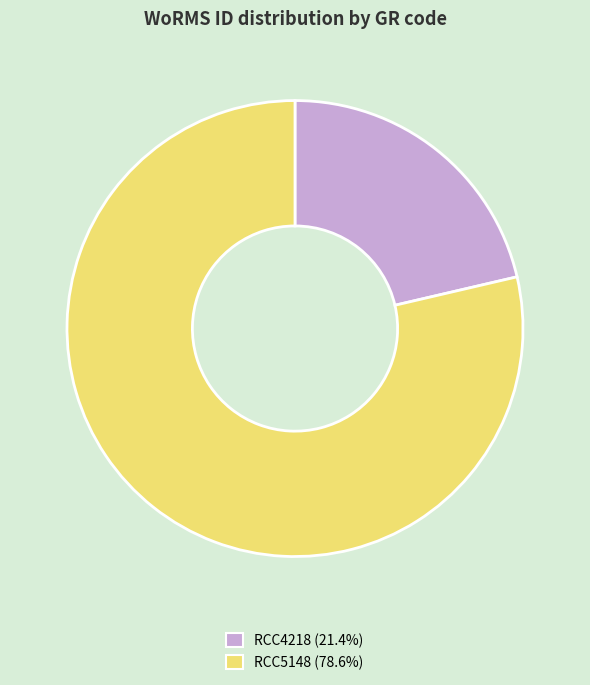

How many slices are in this pie chart?

2